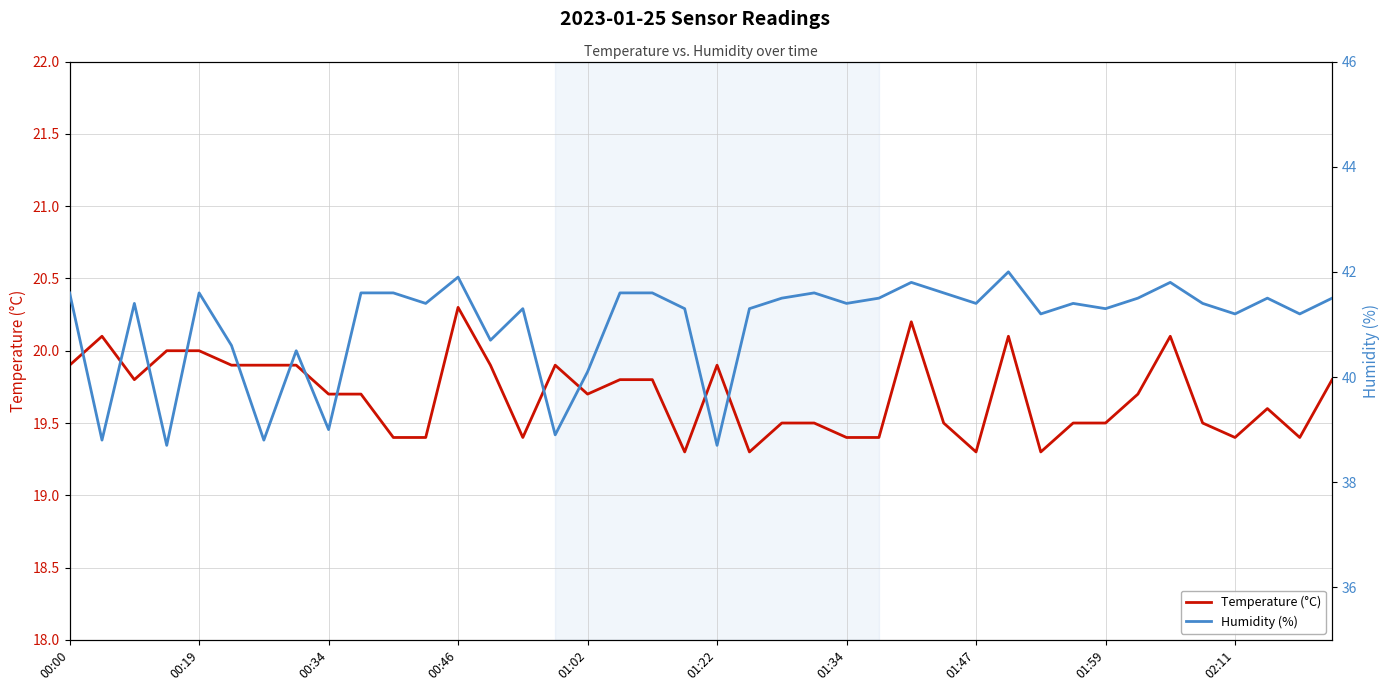

Does the chart have visible grid lines?

Yes